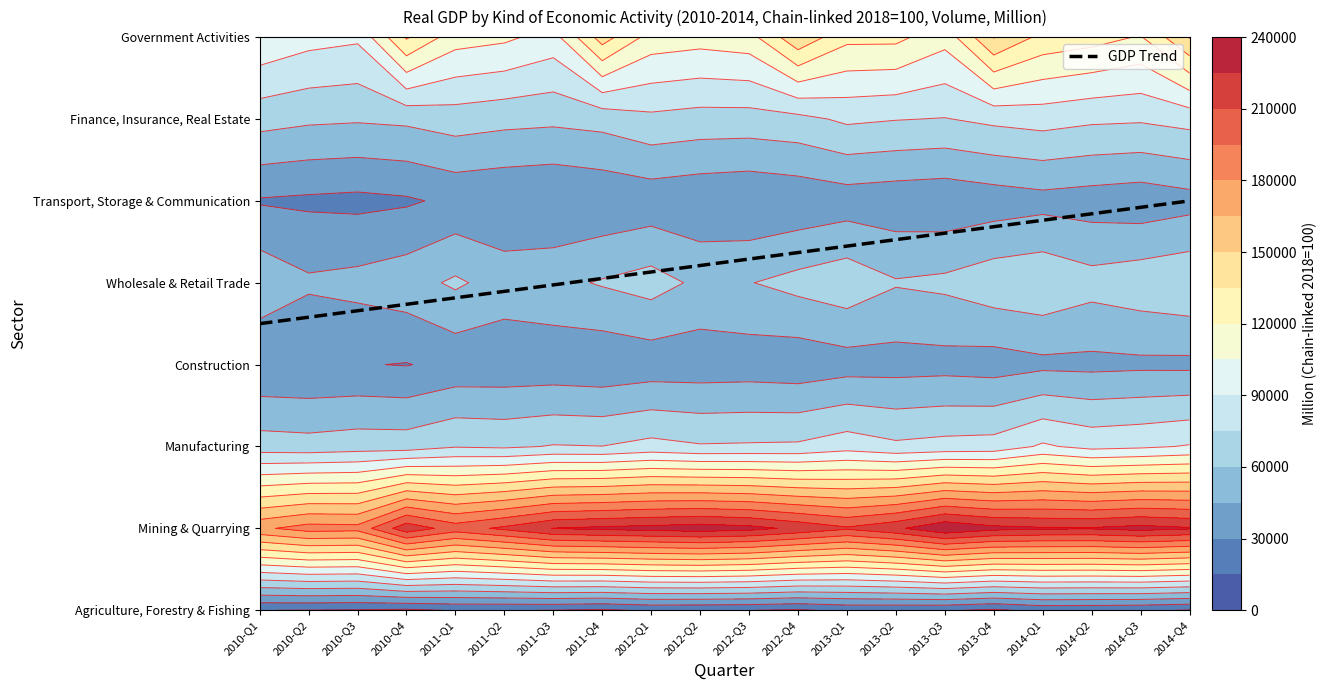

Which series has the widest spread of values?

Mining & Quarrying